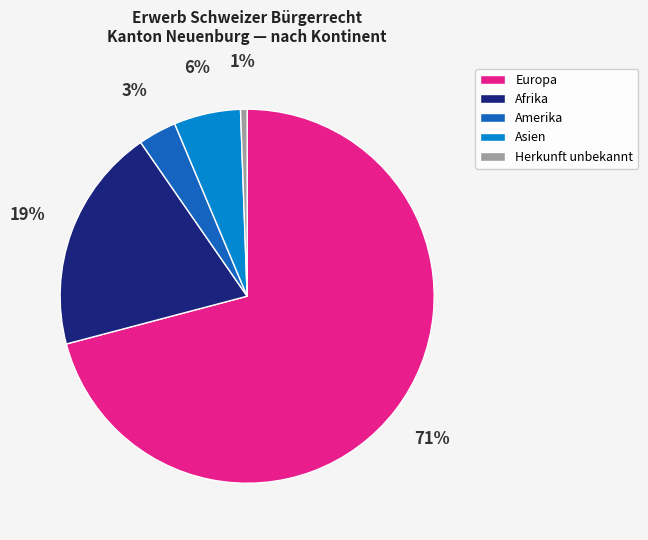

To the nearest percent, what is the combined percentage of Herkunft unbekannt and Amerika?

4%